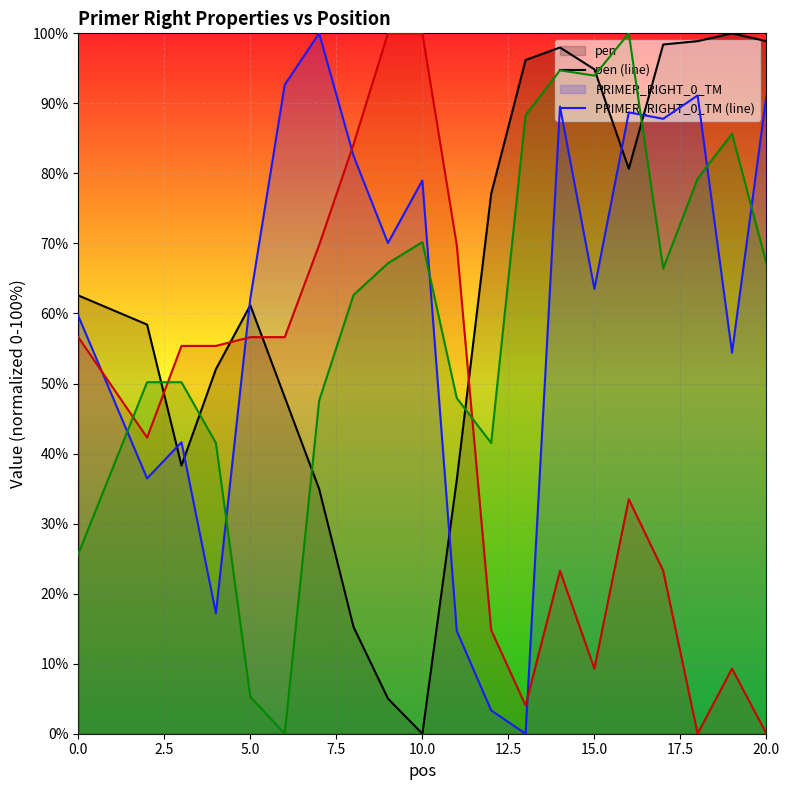

What is the spread (max minus min) of values at 20.0?

98.9